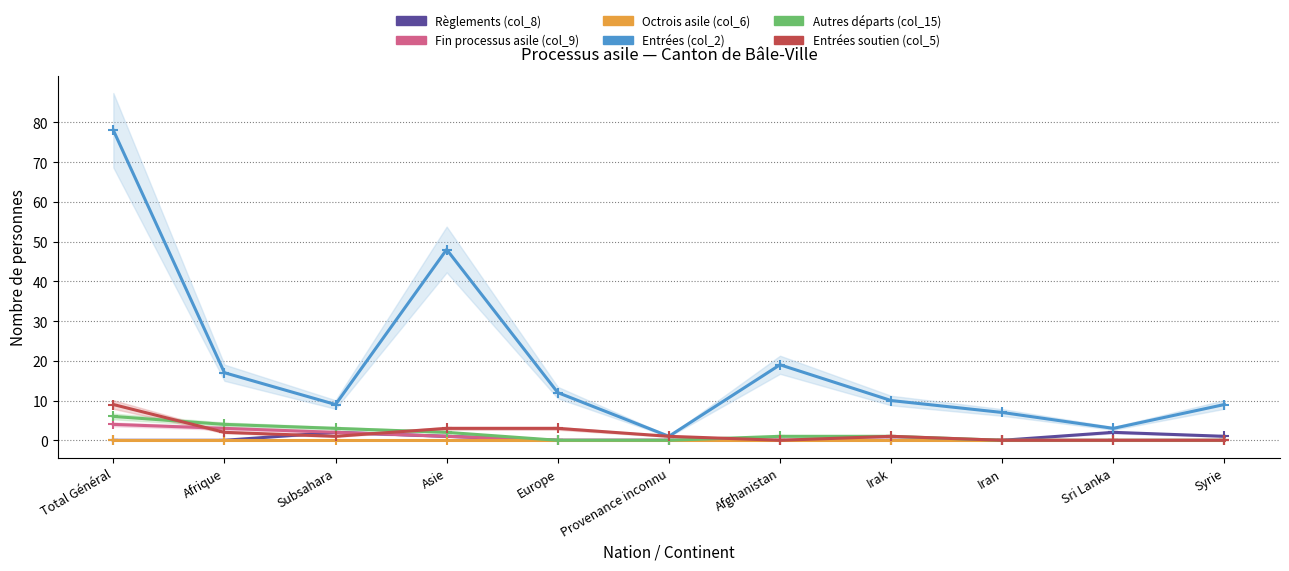

True or false: Autres départs (col_15) has more than 2 points higher than both neighbors.

False